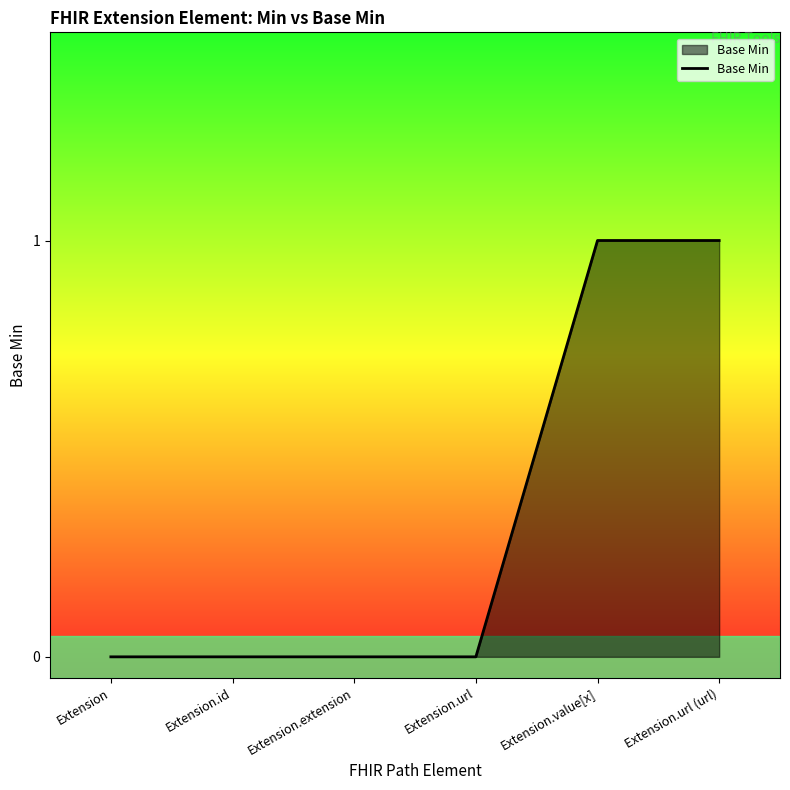

The value at Extension.extension is 0. True or false?

True